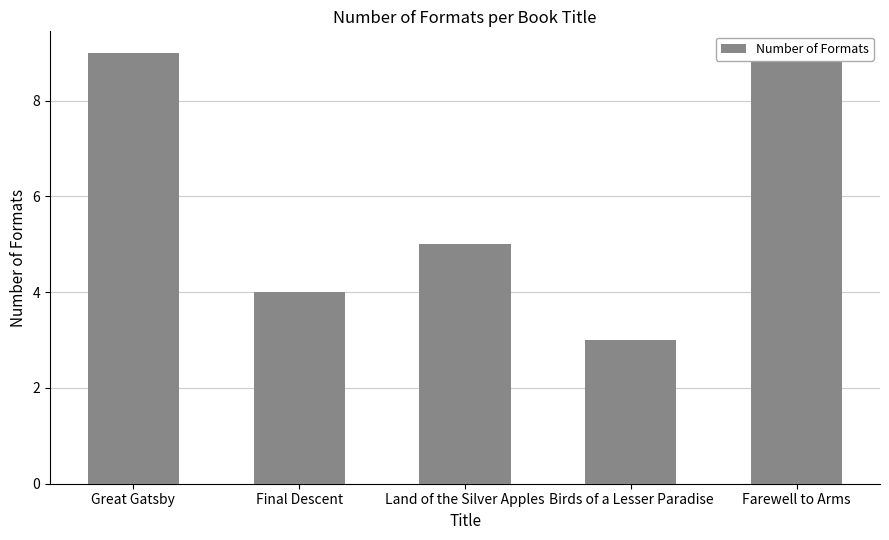

Rank the categories by value from highest to lowest.

Great Gatsby, Farewell to Arms, Land of the Silver Apples, Final Descent, Birds of a Lesser Paradise